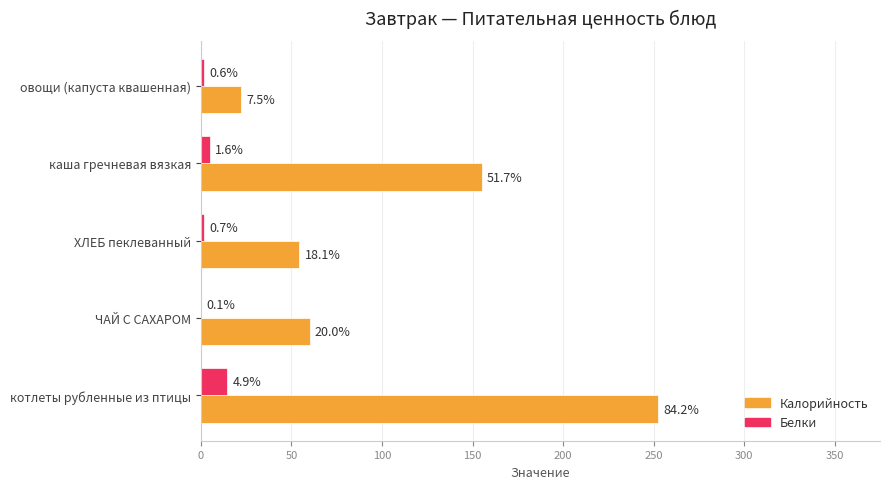

What is the value of the Калорийность bar at the 2nd from the left?

60.0